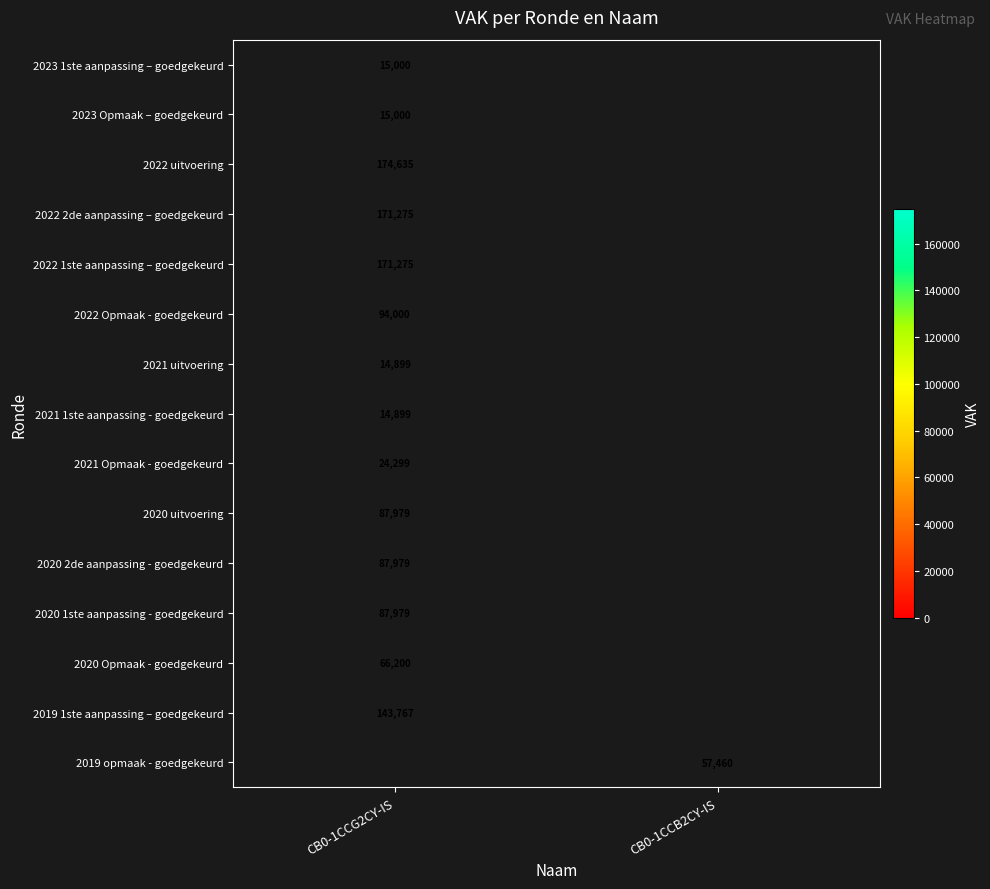

True or false: 2019 opmaak - goedgekeurd has a value of 19367 at CB0-1CCB2CY-IS.

False